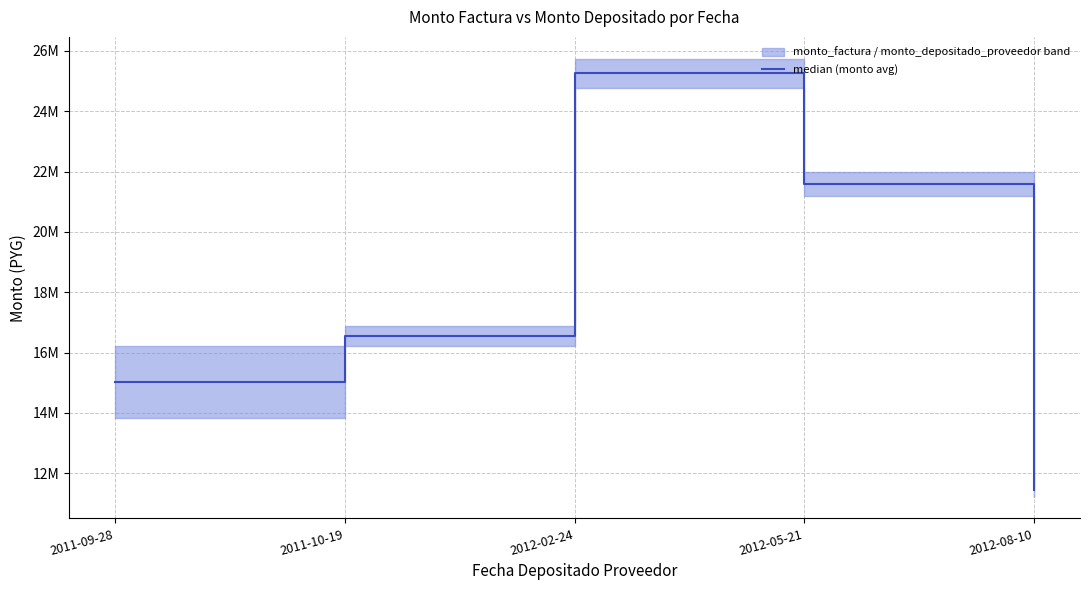

Reading left to right, what are all the values shown in this chart?

2011-09-28=15018084.0	2011-10-19=16548084.0	2012-02-24=25262952.0	2012-05-21=21592266.5	2012-08-10=11443901.5